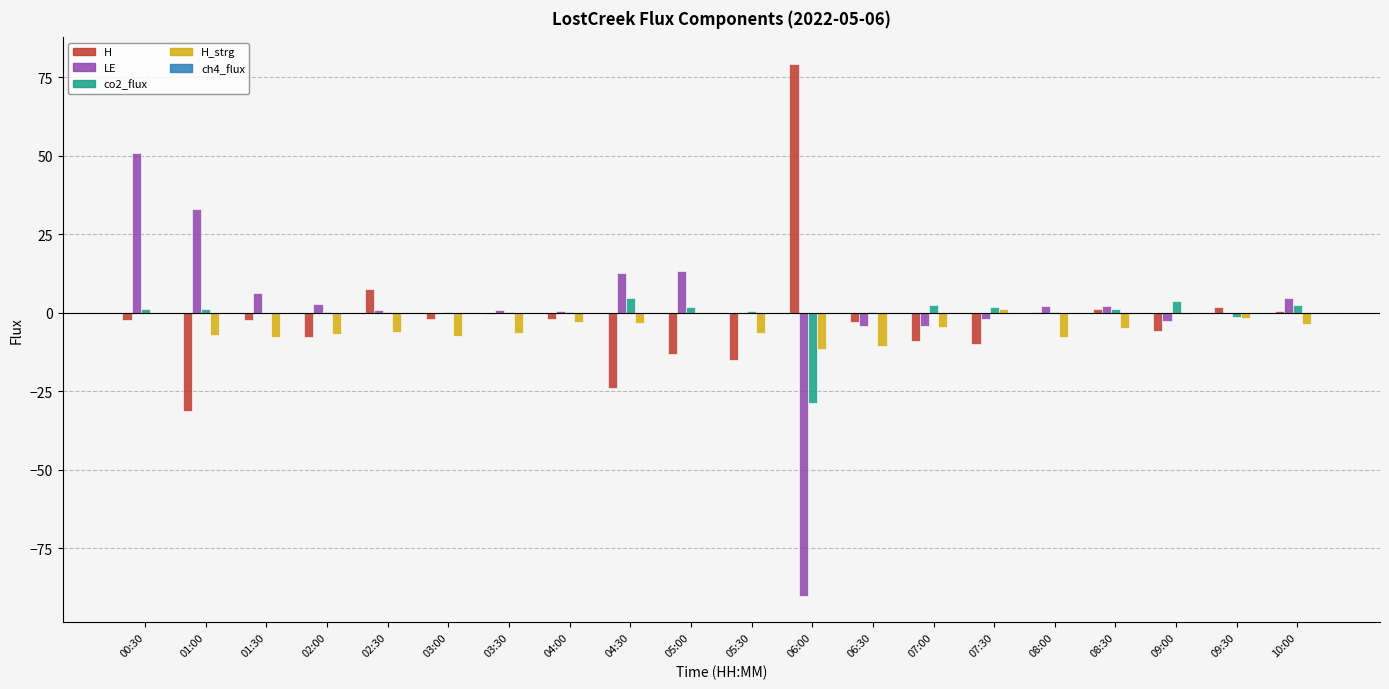

Does the chart contain stacked bars?

No